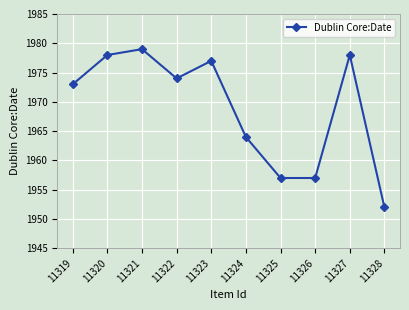

Is it true that the value at 11328 is 990?

False